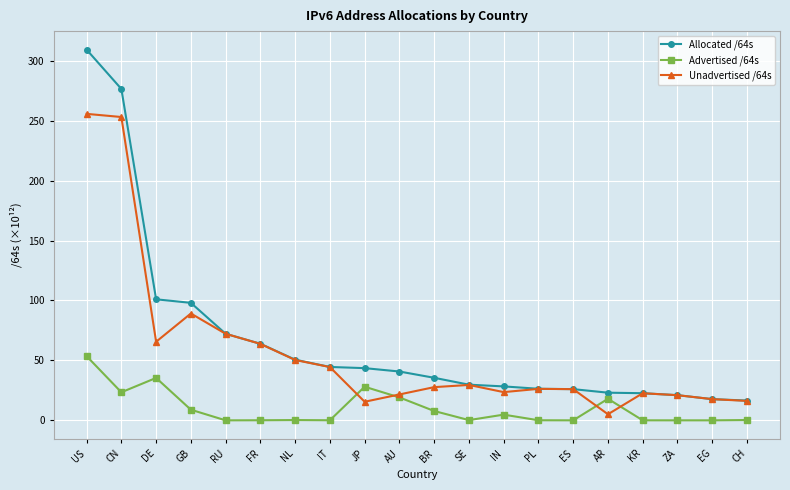

What is the total value across all series at IT?

89.1